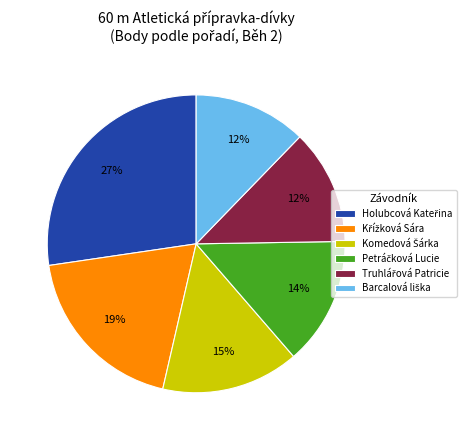

Is there a majority slice in this chart?

No